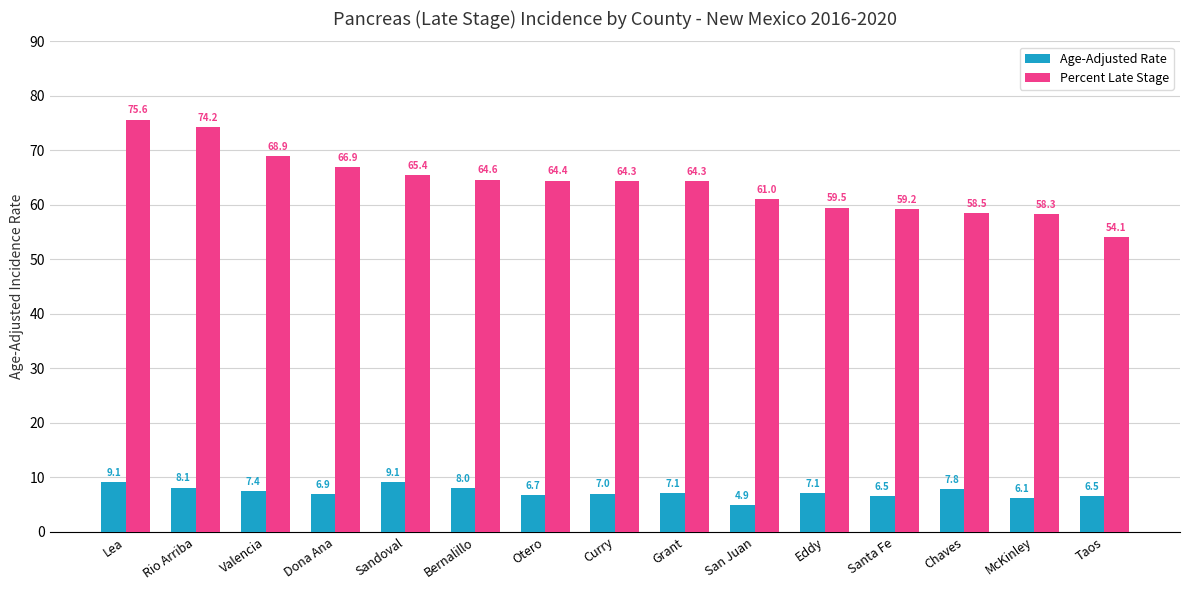

Which series has the largest range (max minus min)?

Percent Late Stage